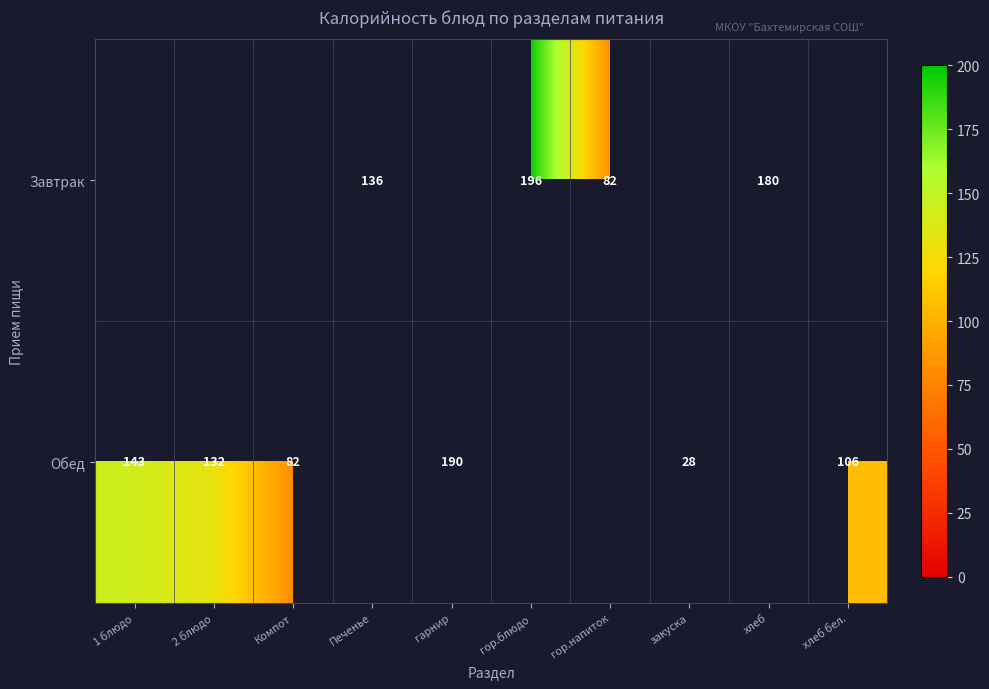

How many categories are shown in the chart?

10